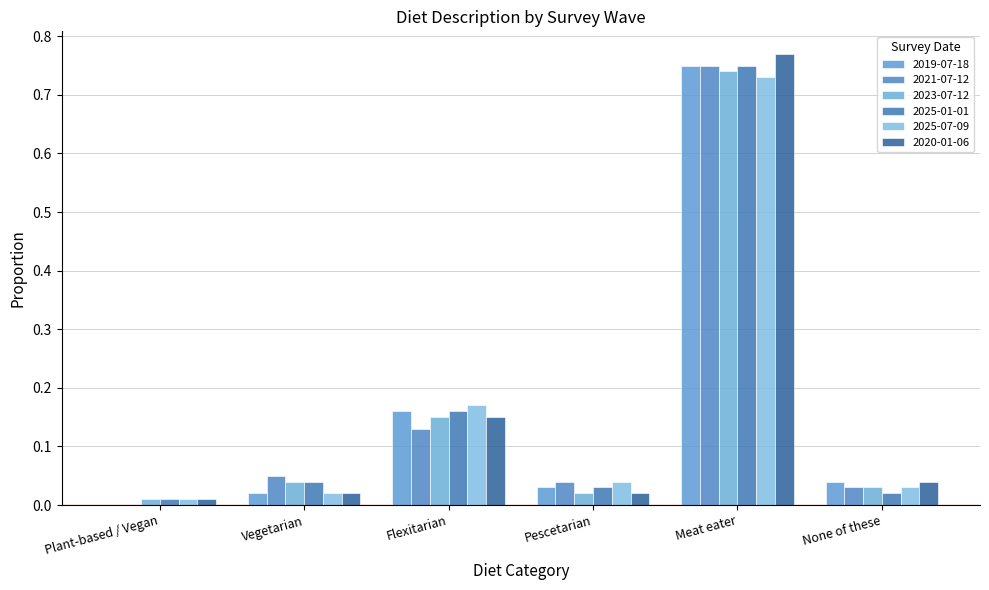

Where is 2025-01-01 nearest to the value 0?

Plant-based / Vegan